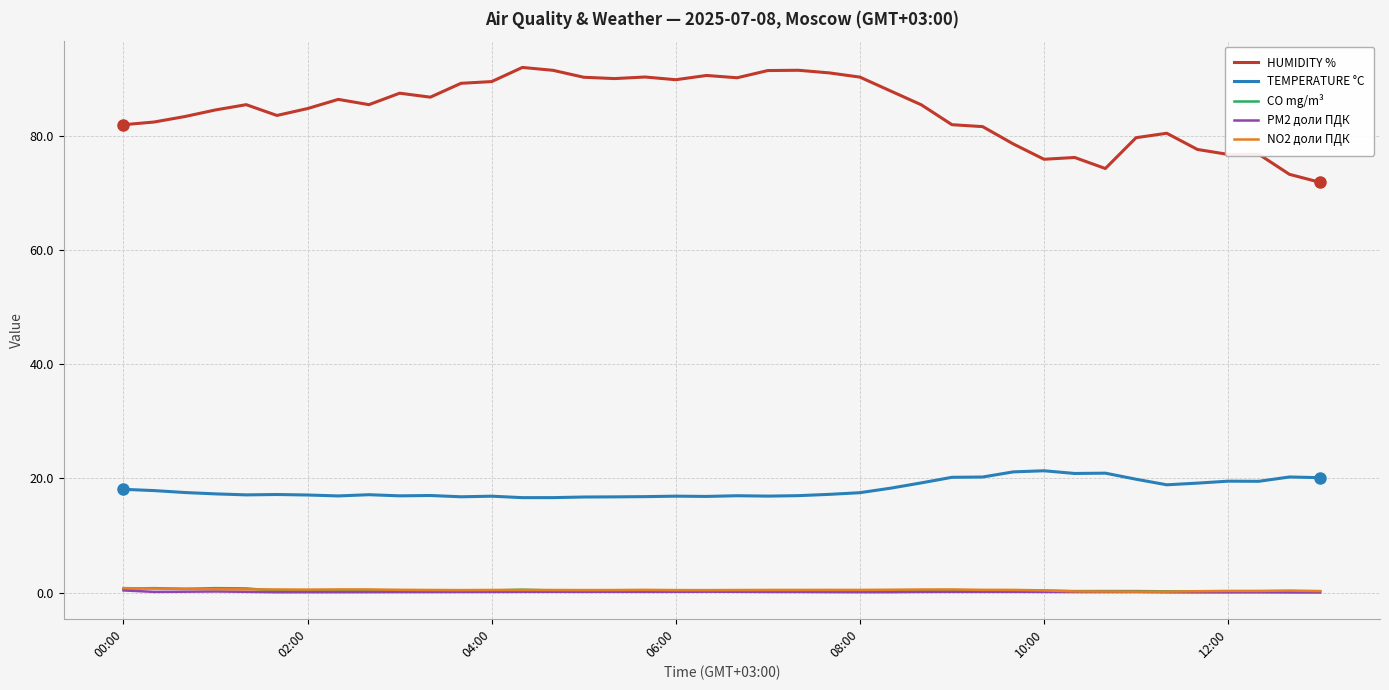

True or false: HUMIDITY % and PM2 доли ПДК cross at least once.

False